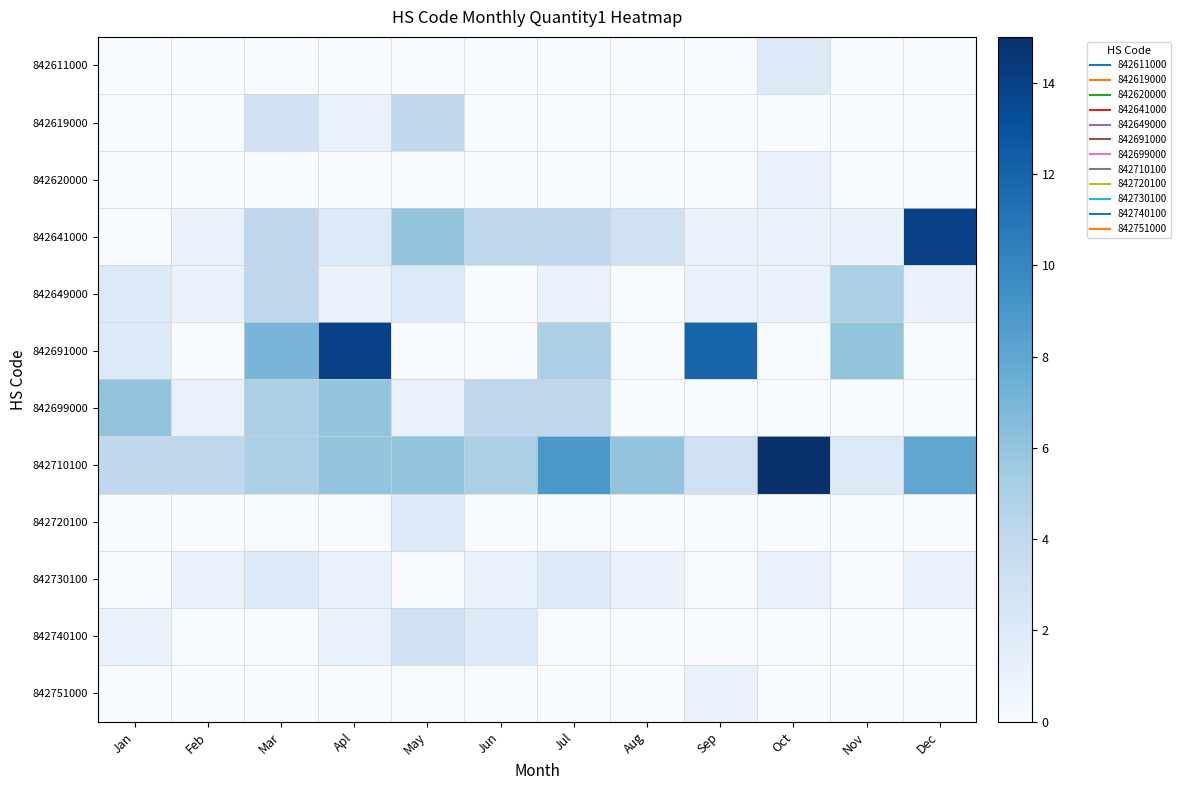

What is the difference between the highest and lowest values at Jun?

5